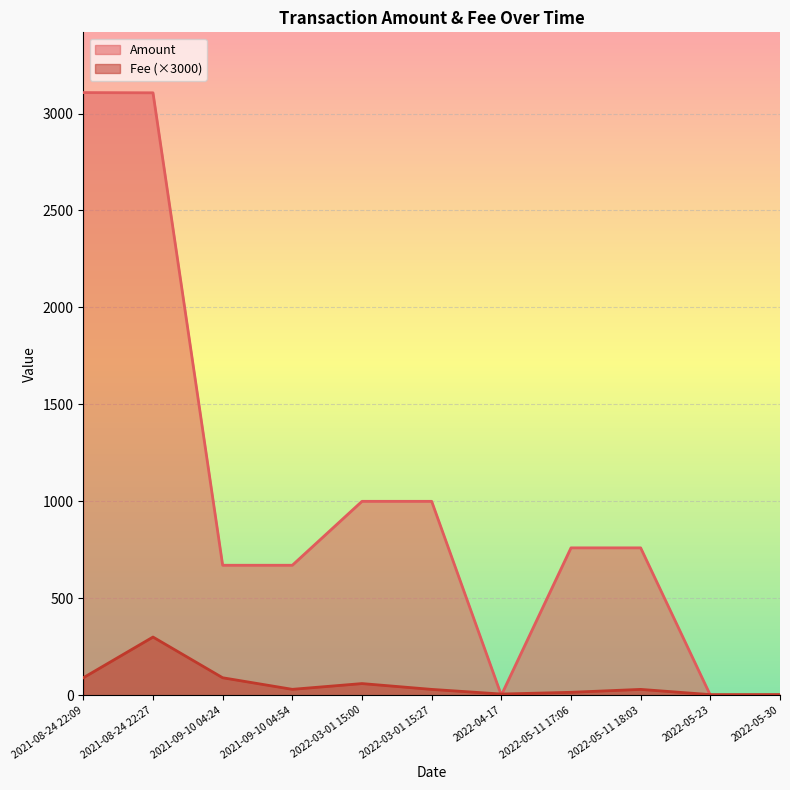

Rank the series by their average value, from highest to lowest.

Amount, Fee (×3000)